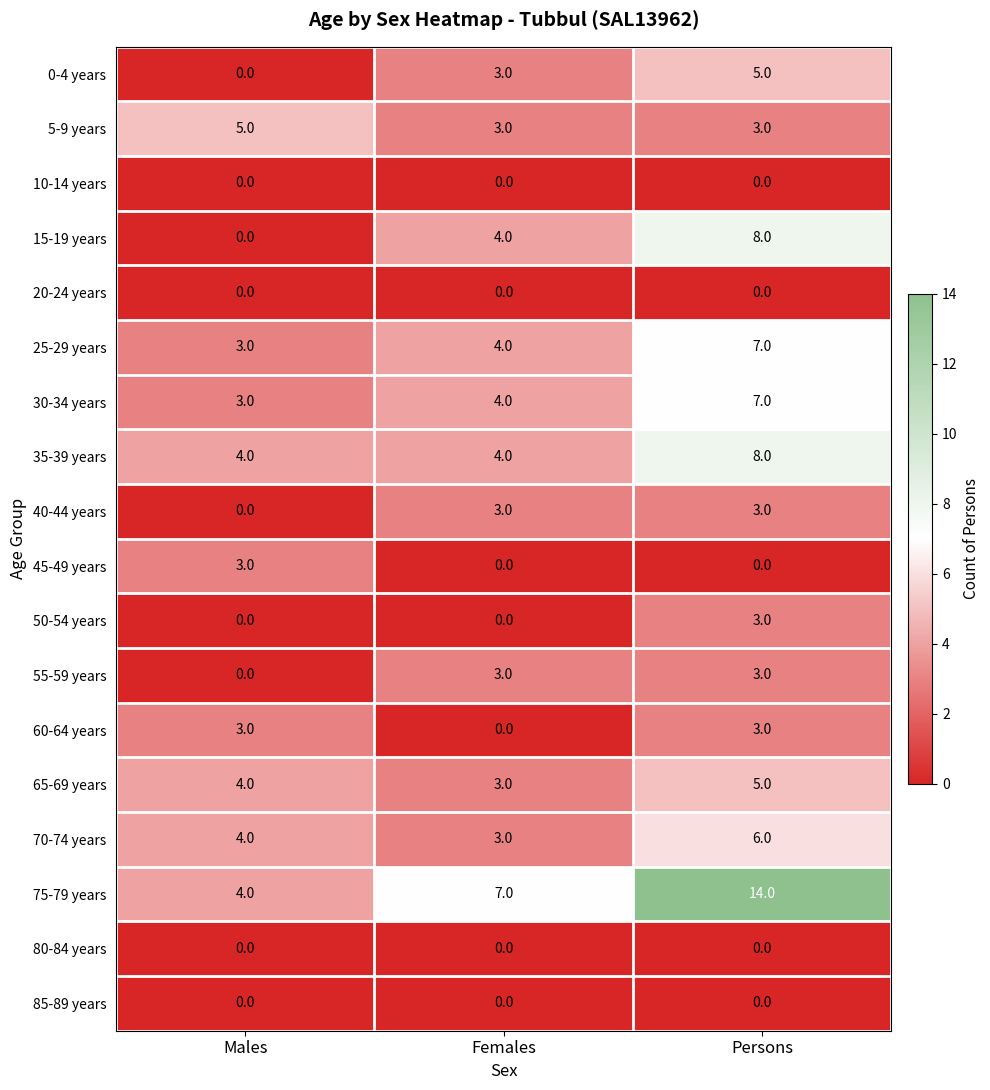

What is the total value across all series at Persons?

75